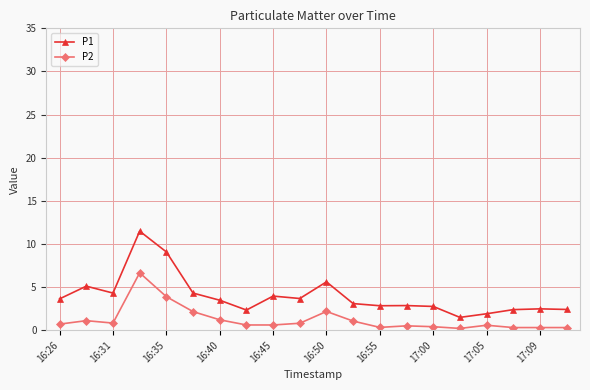

Does the chart display data point markers on the line(s)?

Yes